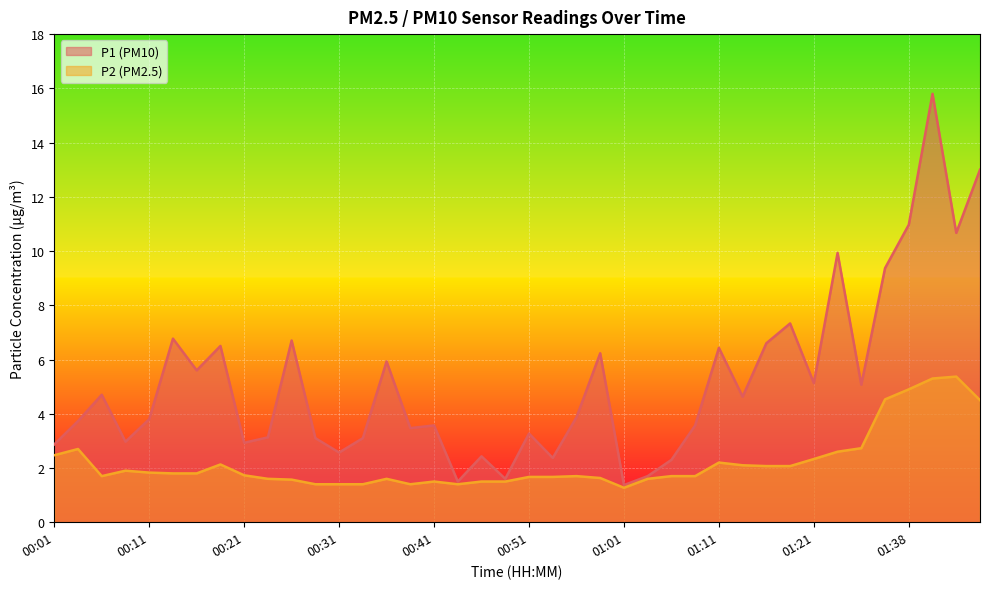

True or false: P2 has more than 1 interior local peaks.

True